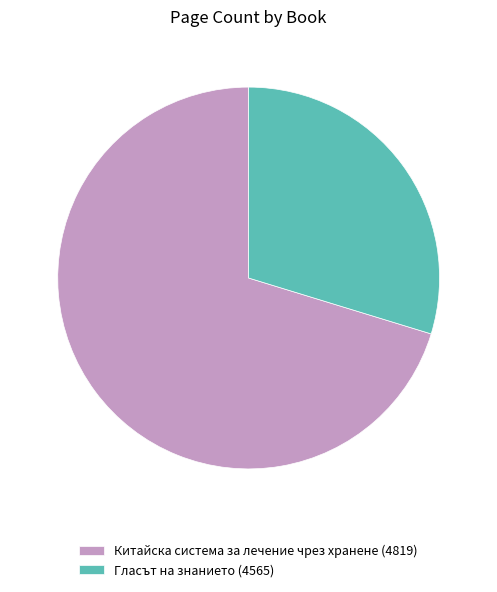

Count the number of slices in the pie.

2